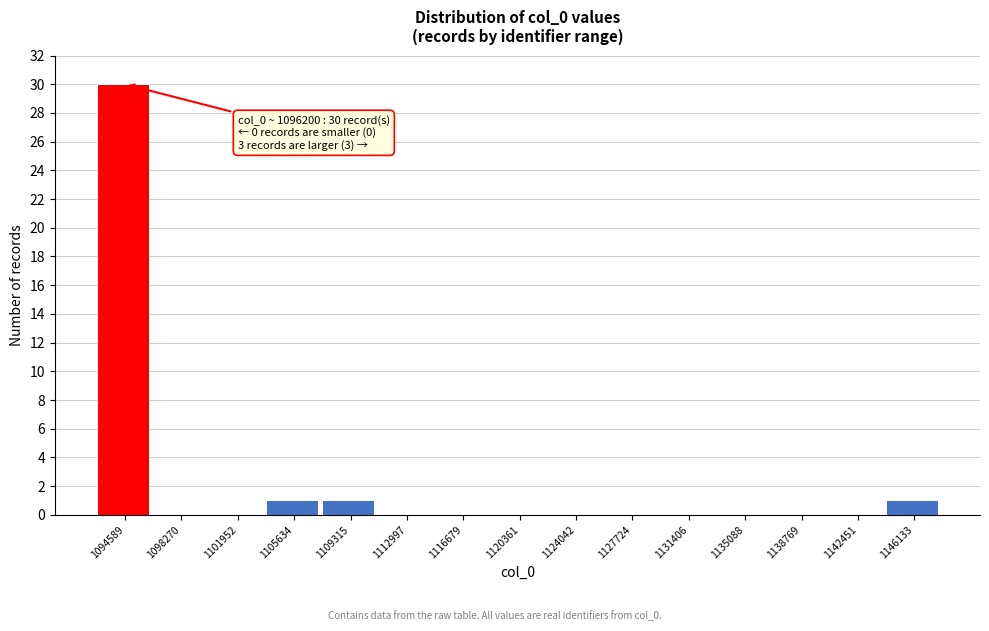

Reading right to left, list all the values displayed in this chart.

1146133=1	1142451=0	1138769=0	1135088=0	1131406=0	1127724=0	1124042=0	1120361=0	1116679=0	1112997=0	1109315=1	1105634=1	1101952=0	1098270=0	1094589=30